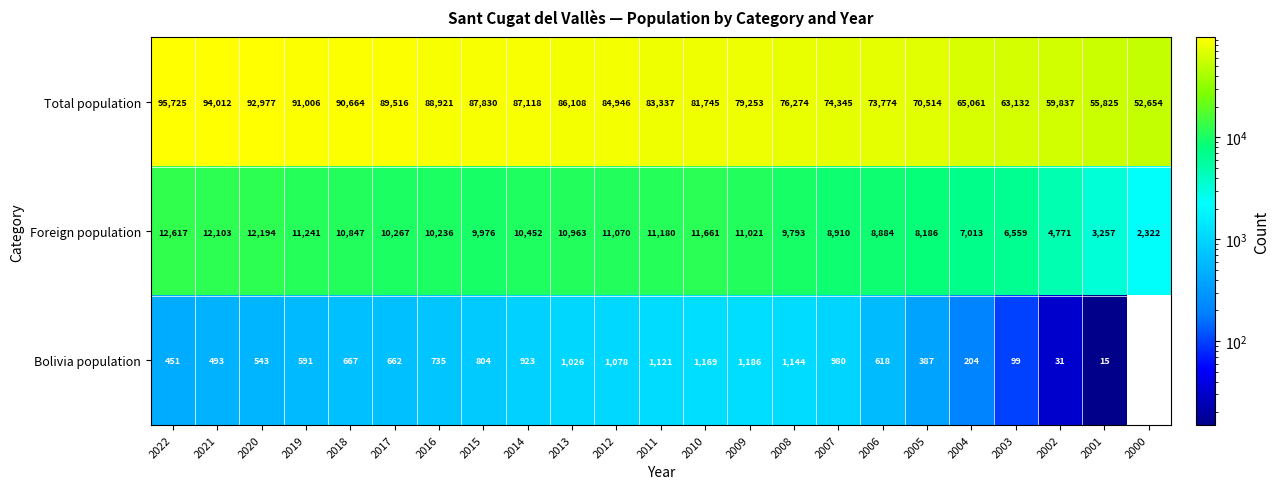

At which label does Total population first exceed 83337?

2022